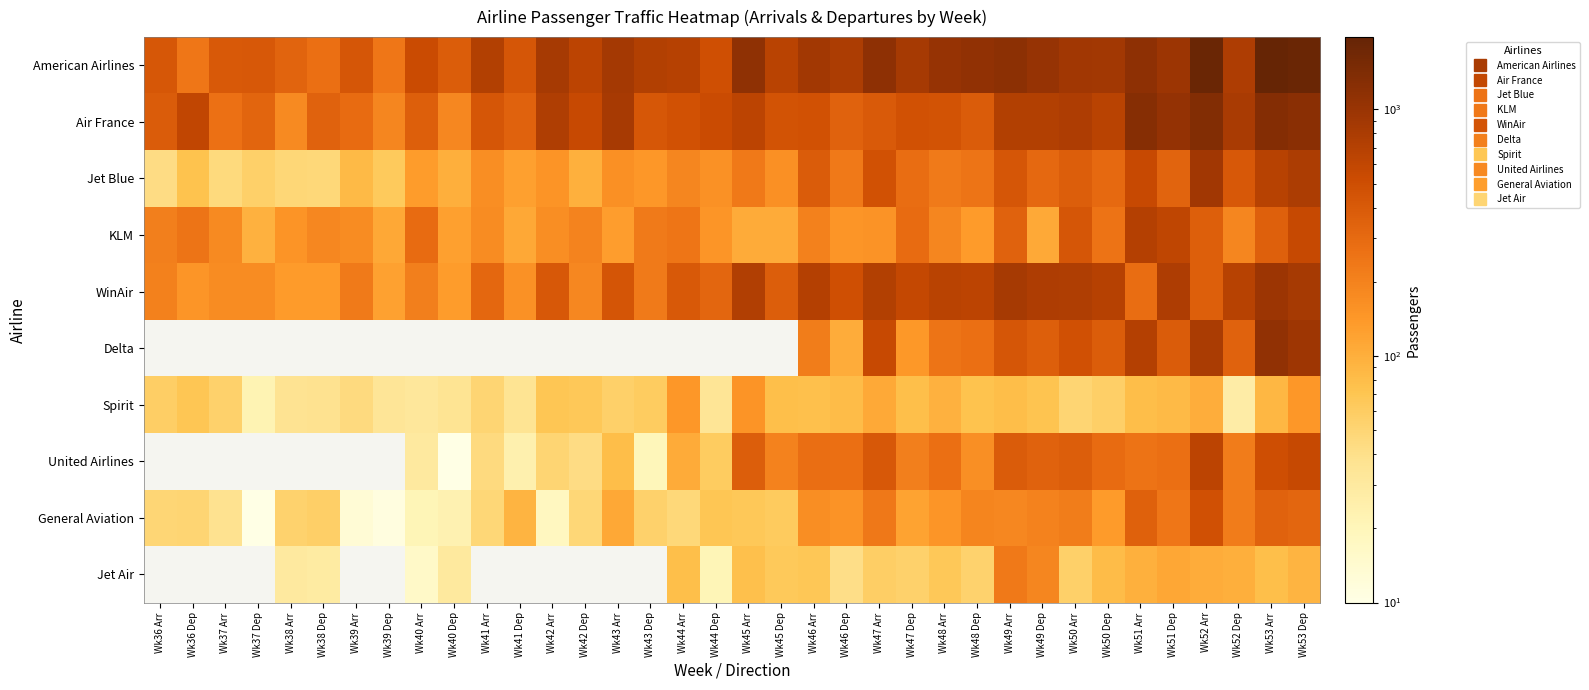

At which label does Spirit first exceed 69?

Wk44 Arr